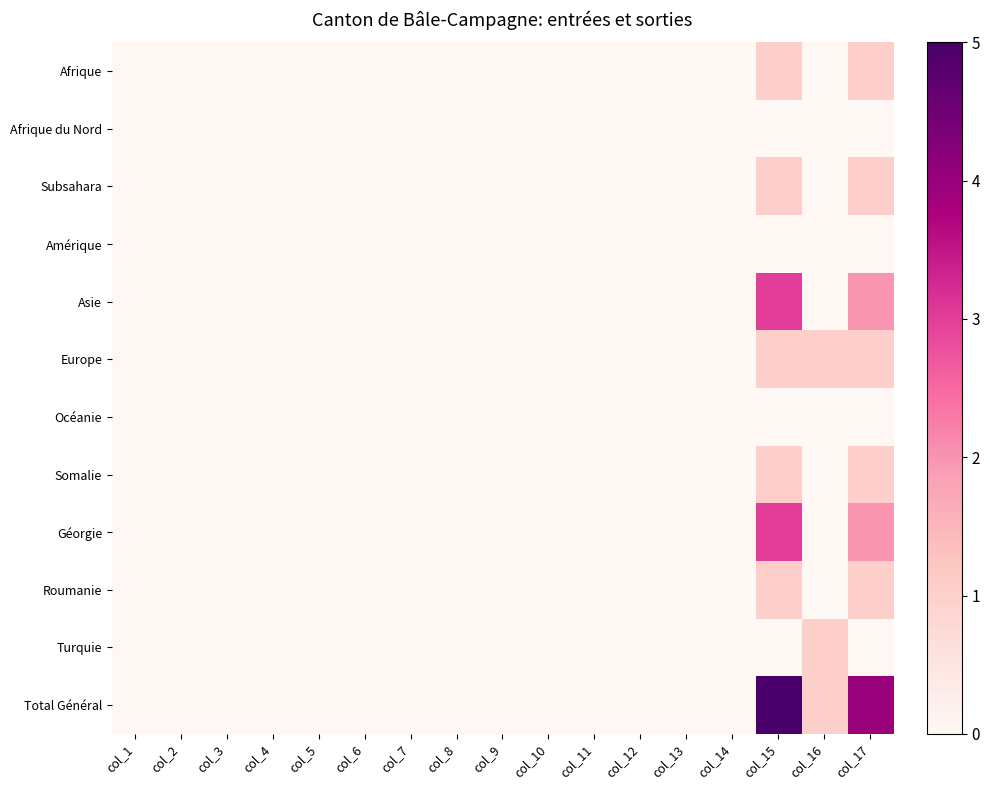

Rank the series by their maximum value, from highest to lowest.

Total Général, Asie, Géorgie, Afrique, Subsahara, Europe, Somalie, Roumanie, Turquie, Afrique du Nord, Amérique, Océanie